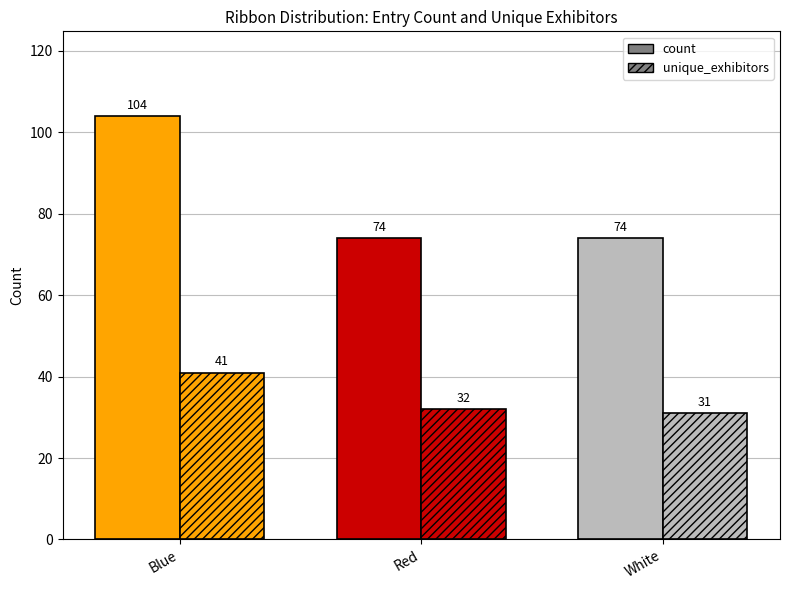

The count series shows 31 at Blue. True or false?

False